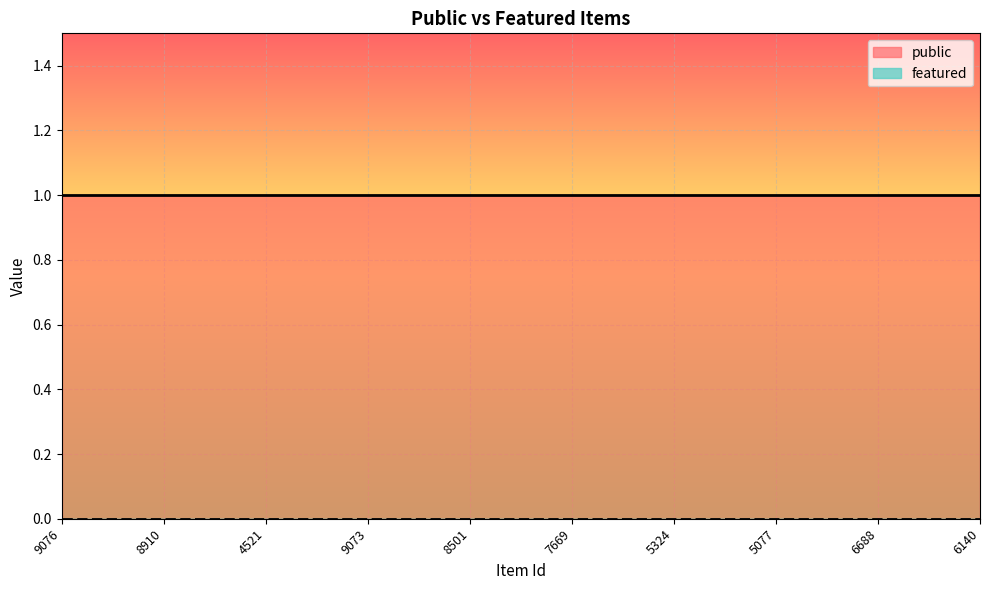

Which label corresponds to the smallest value in the chart?

9076